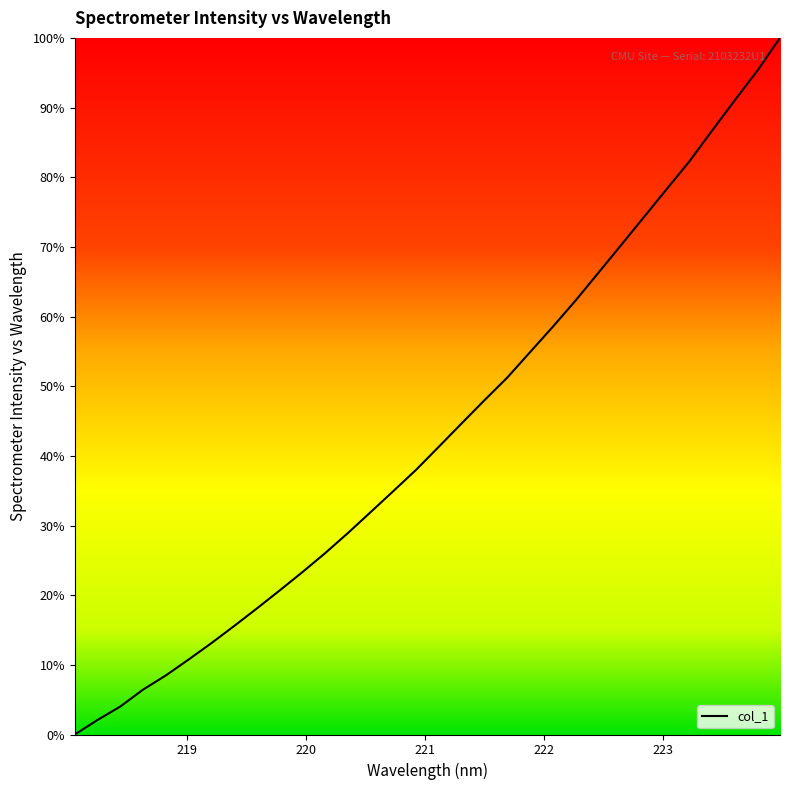

What is the maximum value shown in the chart?

100.0